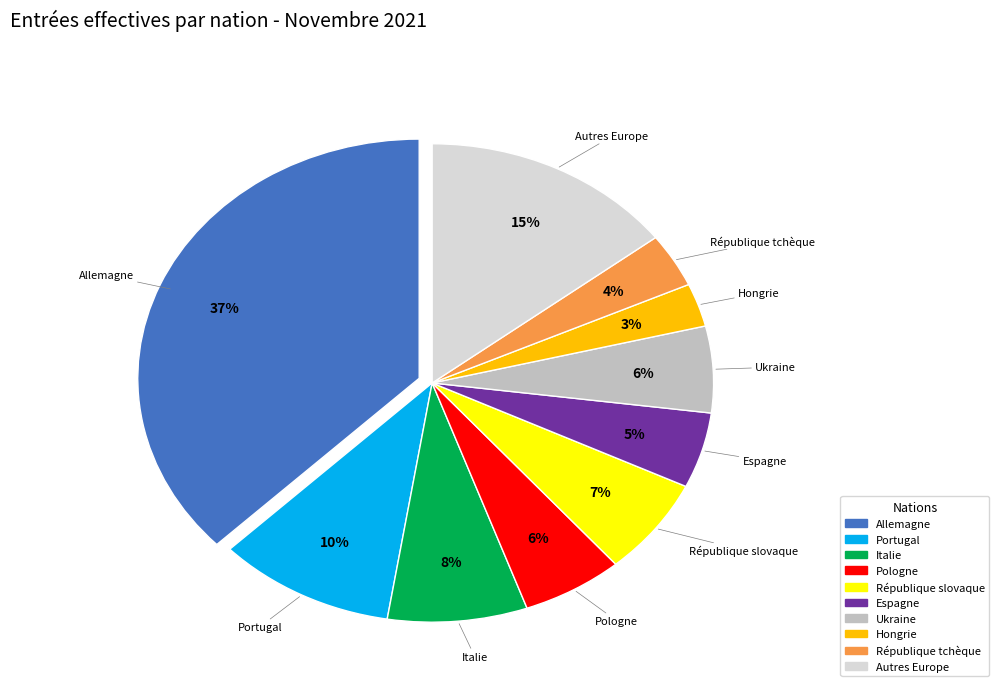

Is there a majority slice in this chart?

No